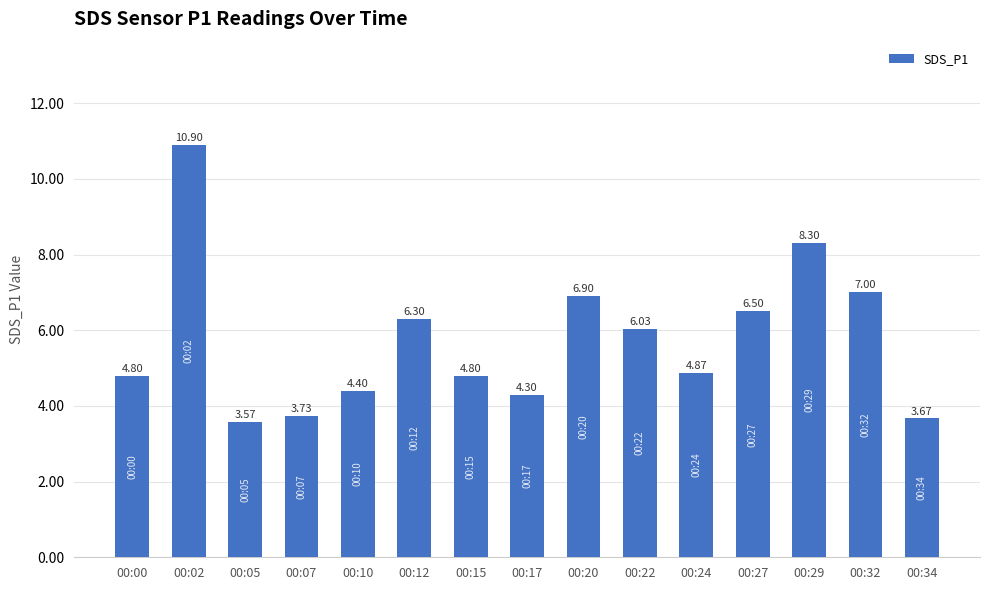

What is the average value?

5.7